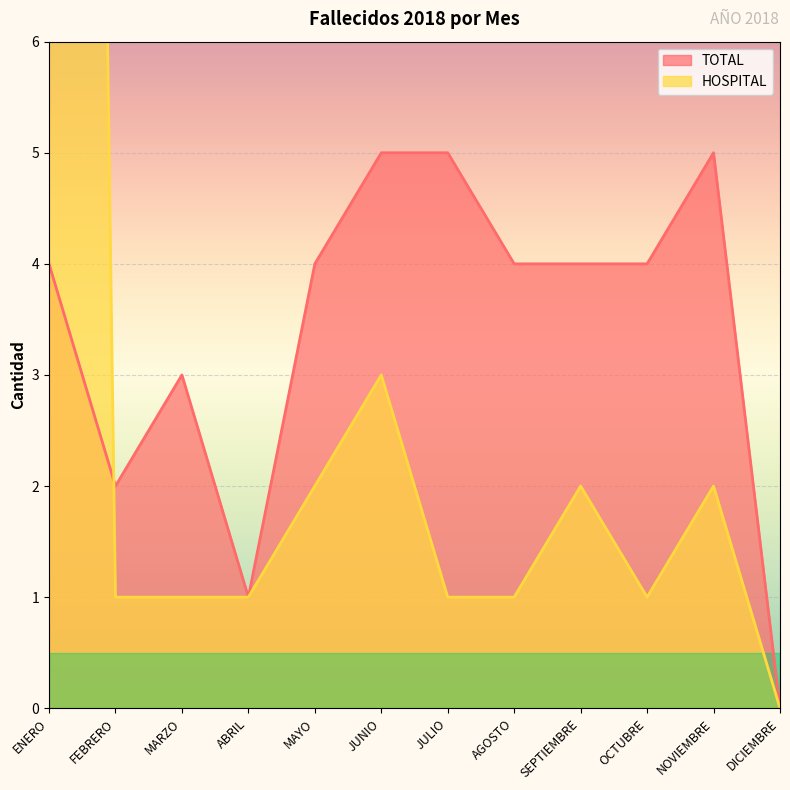

At which category does the chart reach its minimum across all series?

DICIEMBRE